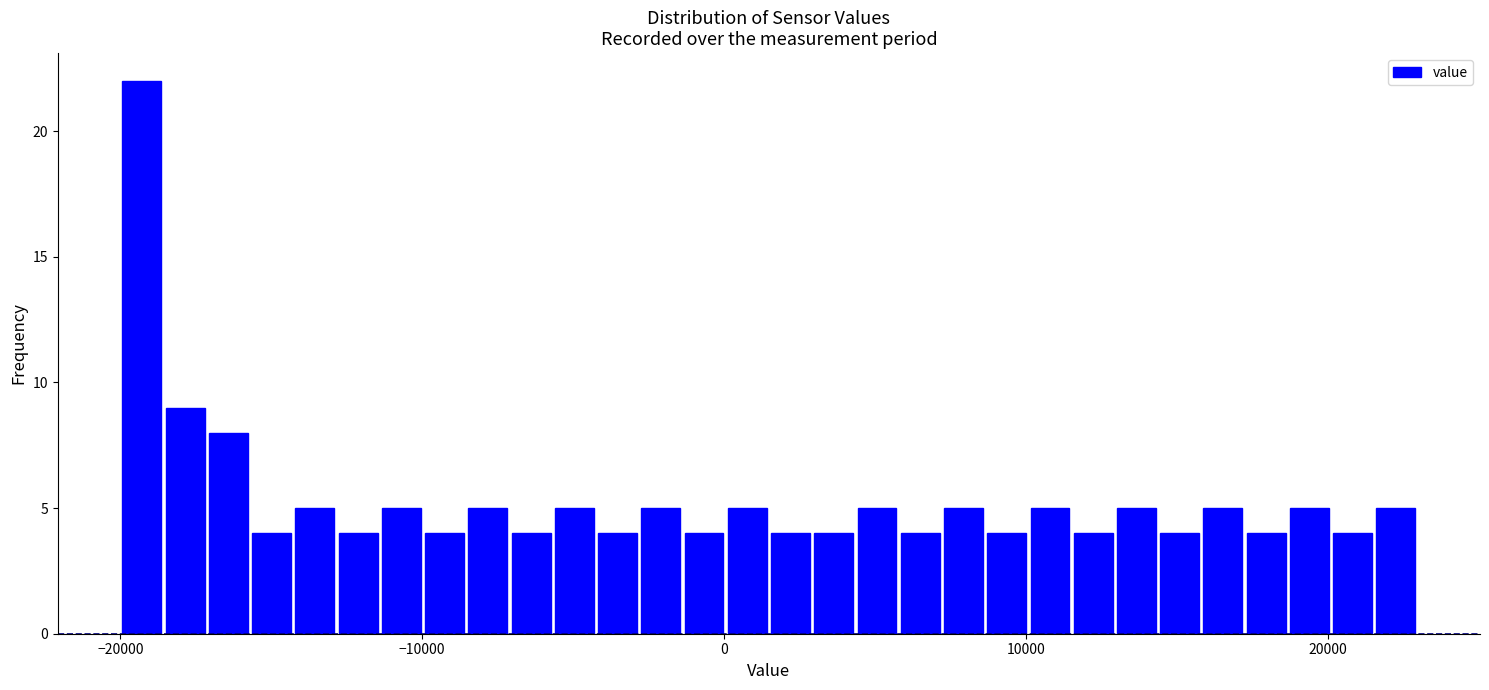

Around what value on the x-axis is the tallest bar? Give the approximate position of its centre, as read against the axis.

-19000